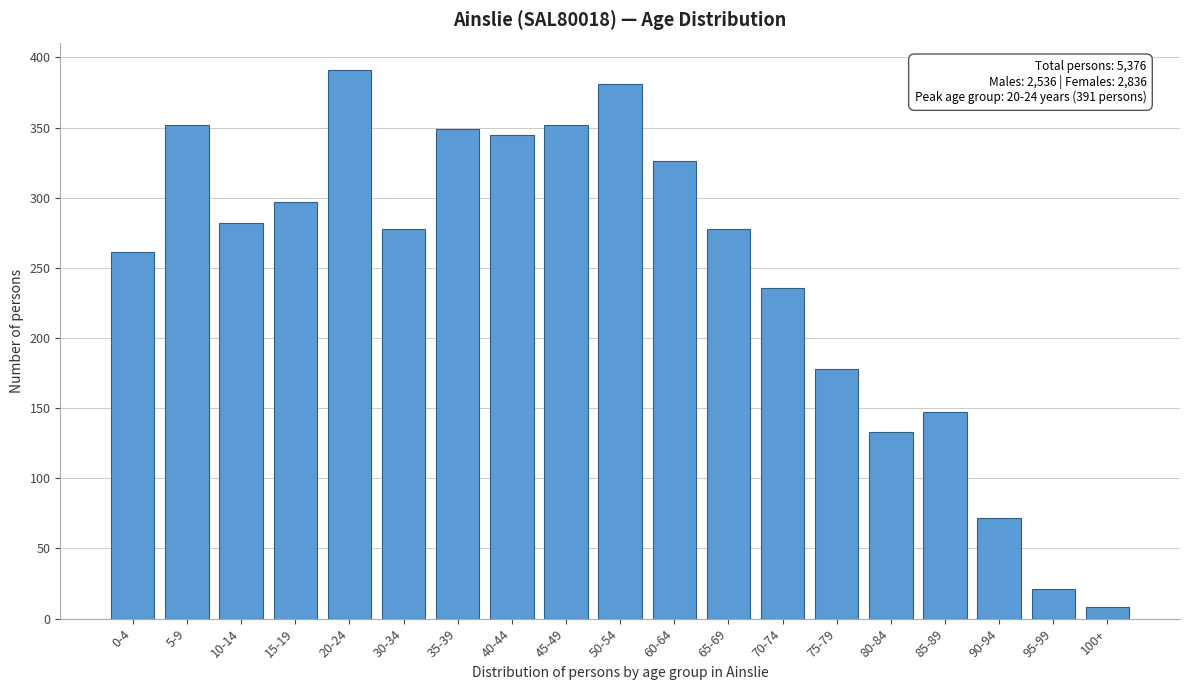

Reading left to right, list all the values displayed in this chart.

0-4=261	5-9=352	10-14=282	15-19=297	20-24=391	30-34=278	35-39=349	40-44=345	45-49=352	50-54=381	60-64=326	65-69=278	70-74=236	75-79=178	80-84=133	85-89=147	90-94=72	95-99=21	100+=8